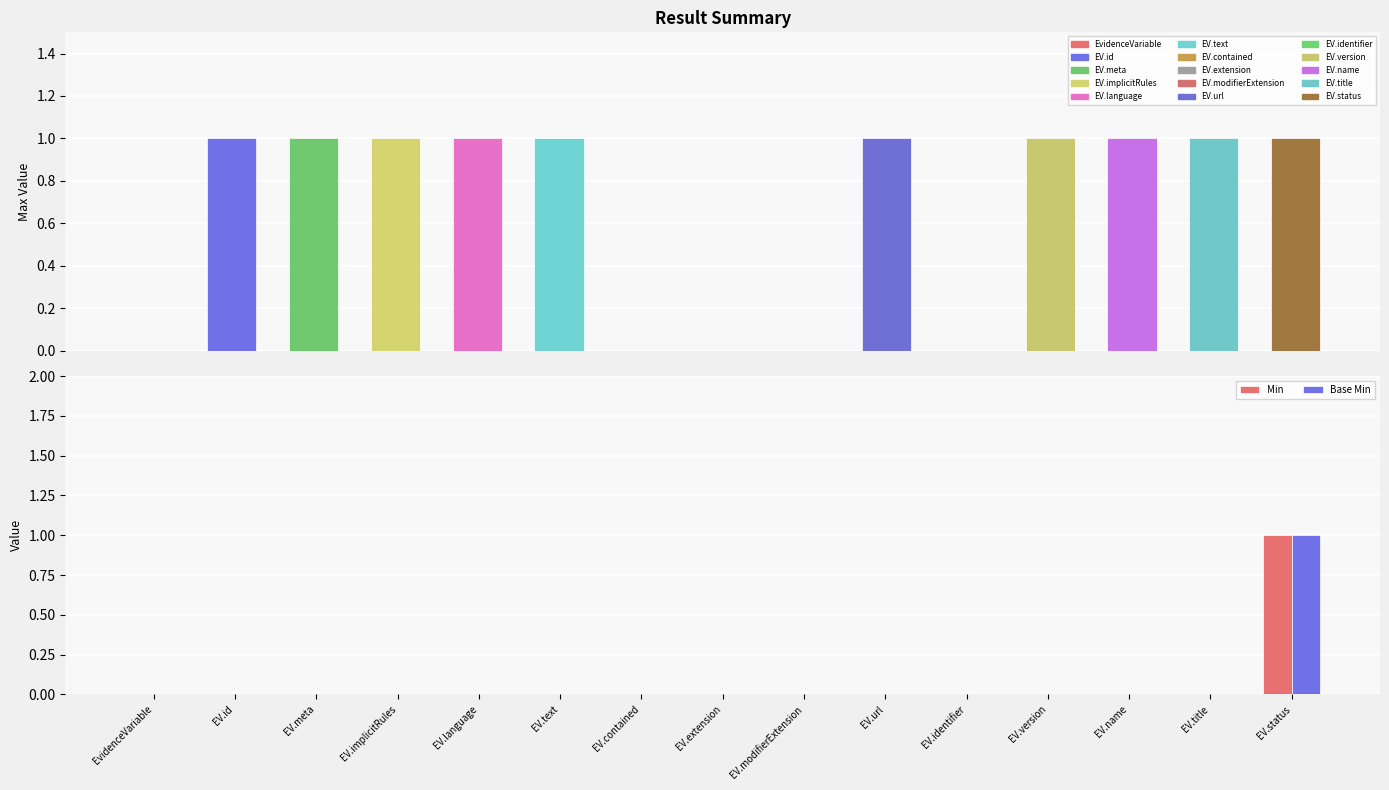

How many values in the Min series exceed 0?

1